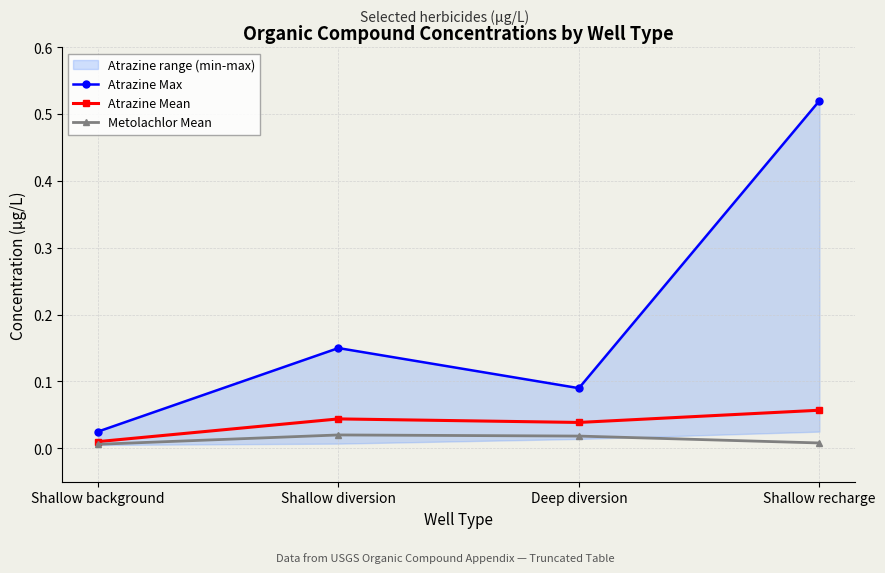

How many interior local valleys does the Atrazine Max series have?

1